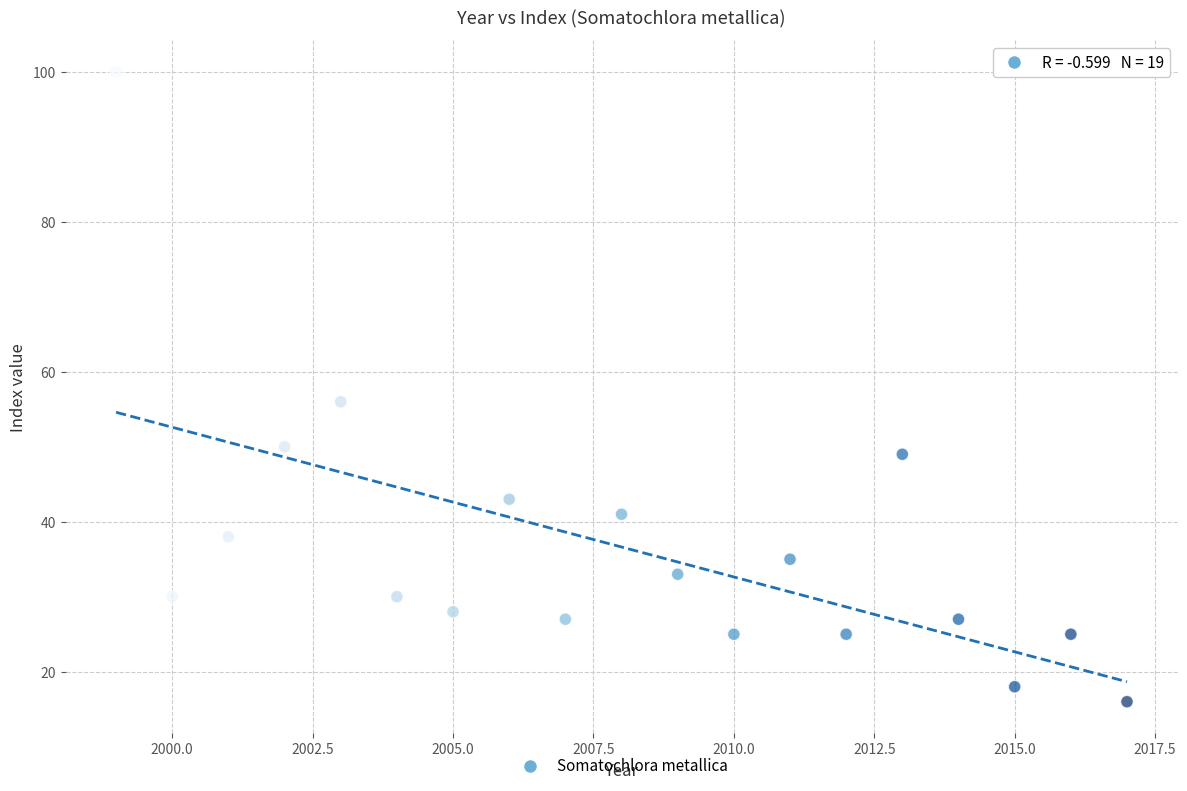

What Y value in the scatter plot is closest to 58?

56